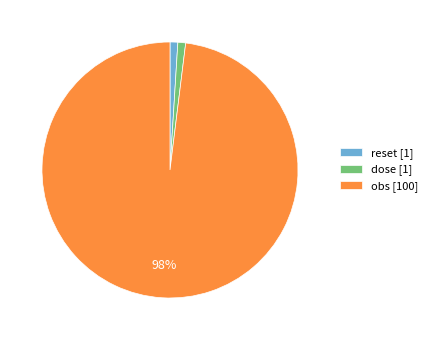

Combined, do obs [100] and dose [1] account for over 50%?

Yes